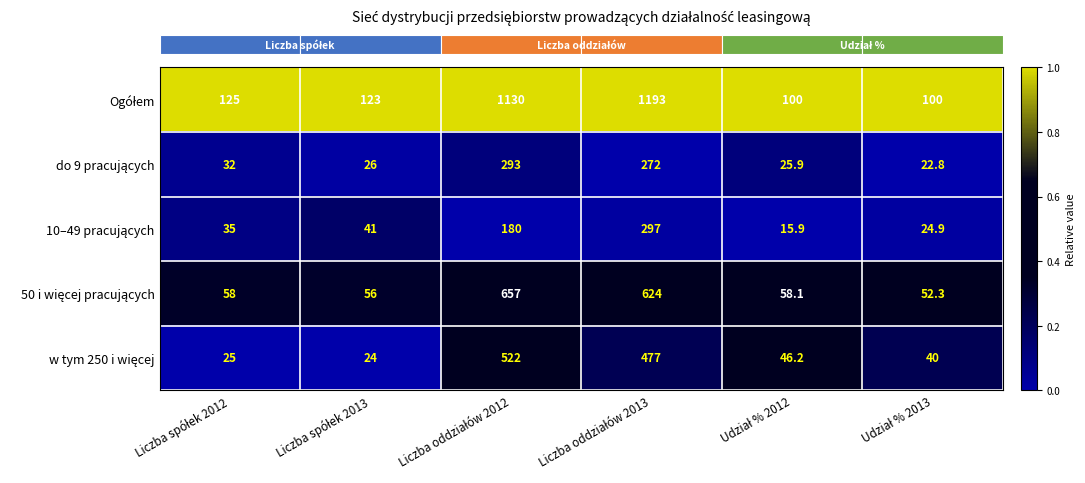

What is the minimum value shown in the chart?

15.9